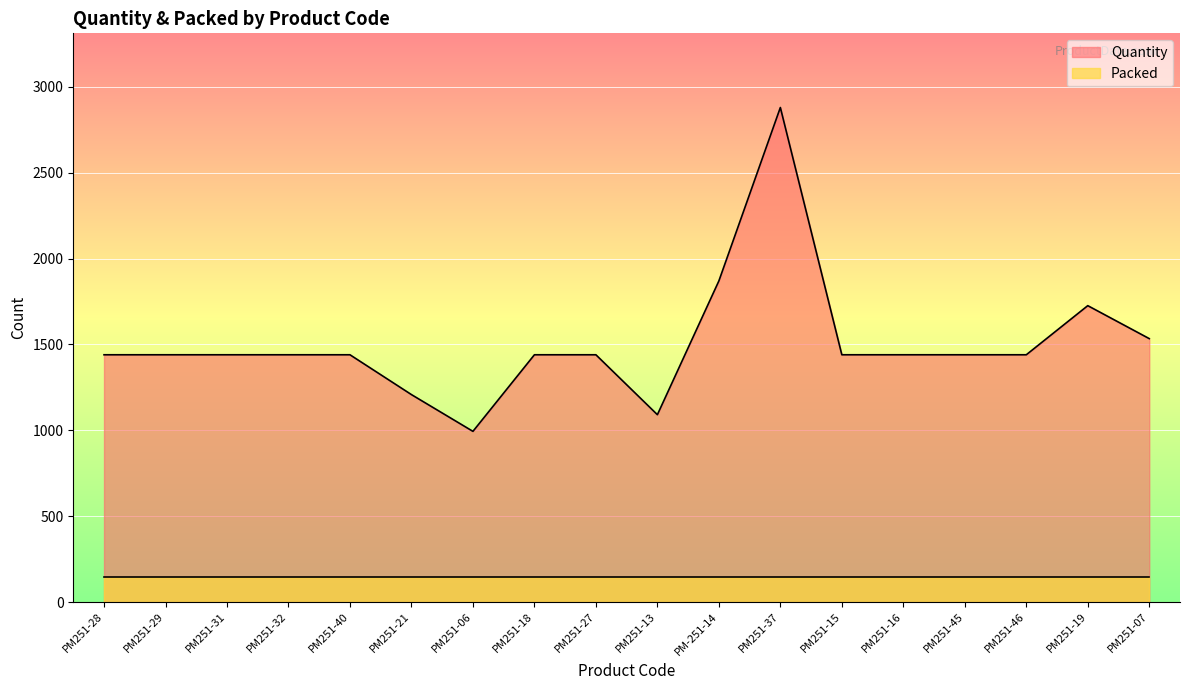

What is the ratio of the value at PM-251-14 to the value at PM251-15?

1.3